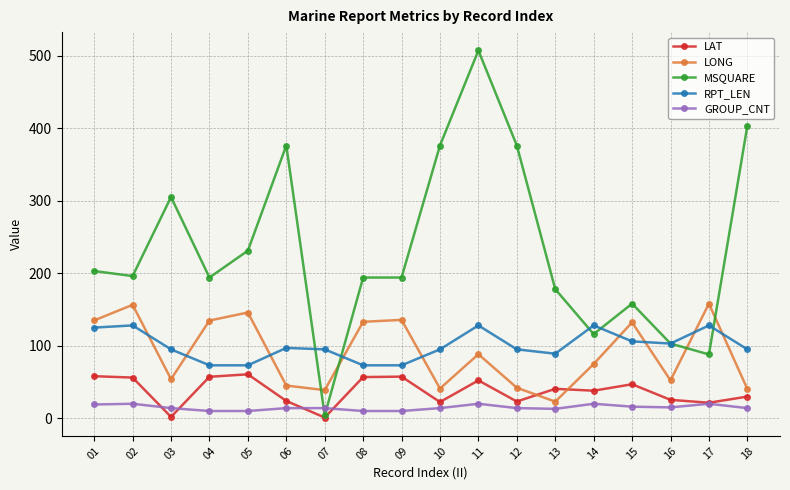

What is the difference between the maximum and minimum values in the LAT series?

59.6